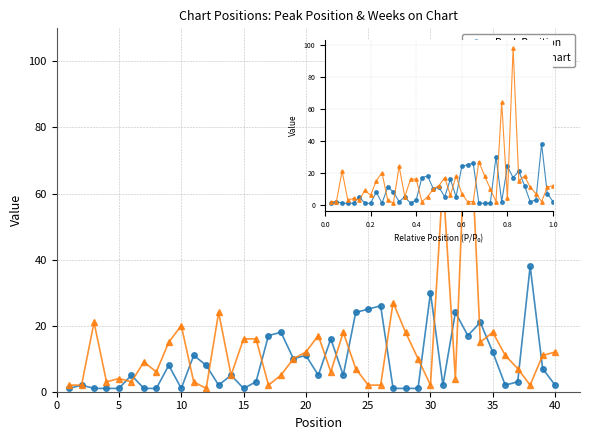

How many lines are shown in the chart?

2